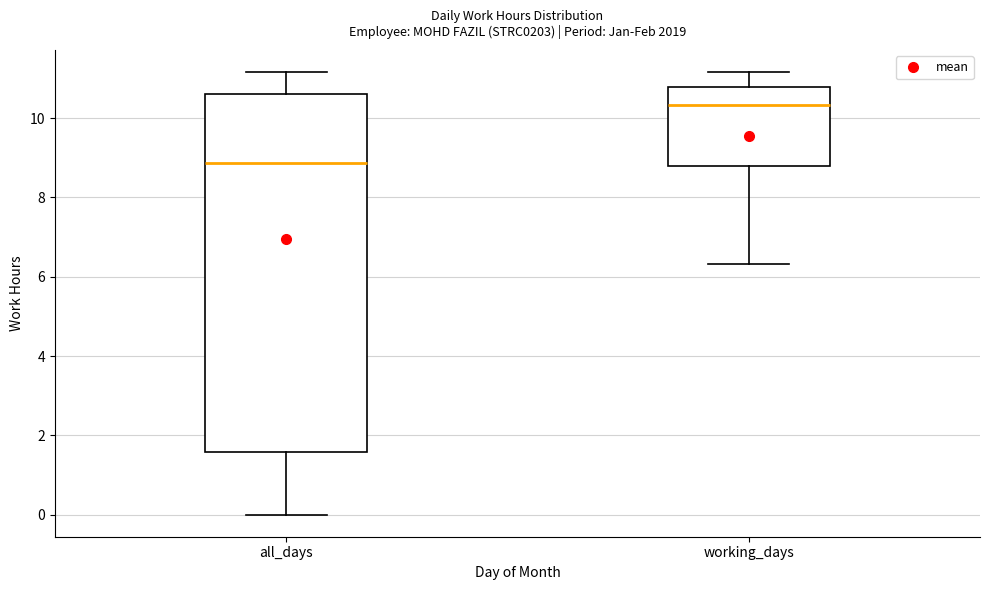

Which box has the lowest median line?

all_days